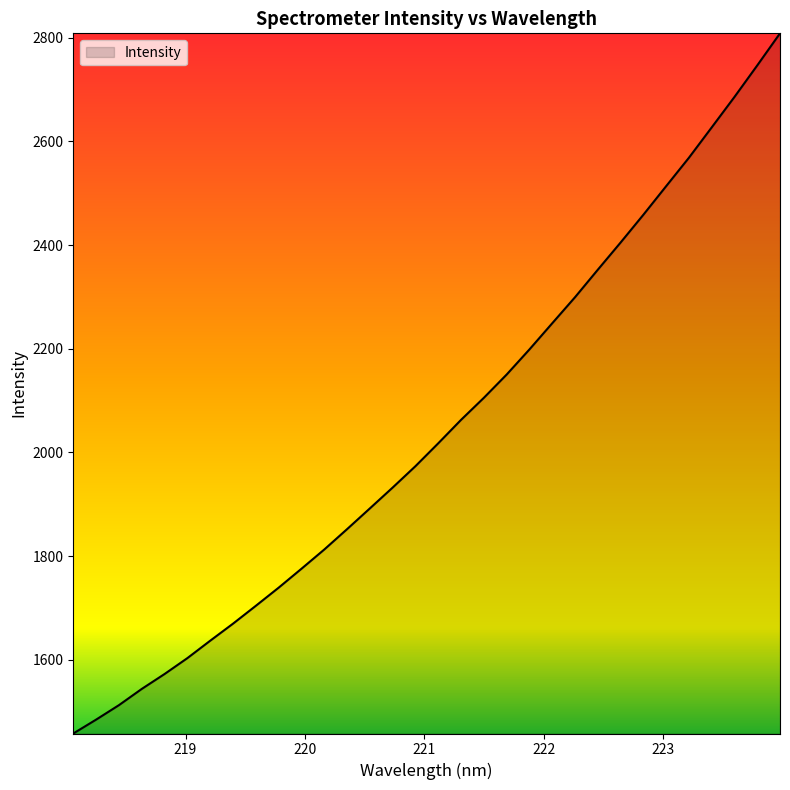

What is the difference between the maximum and minimum values?

1350.9